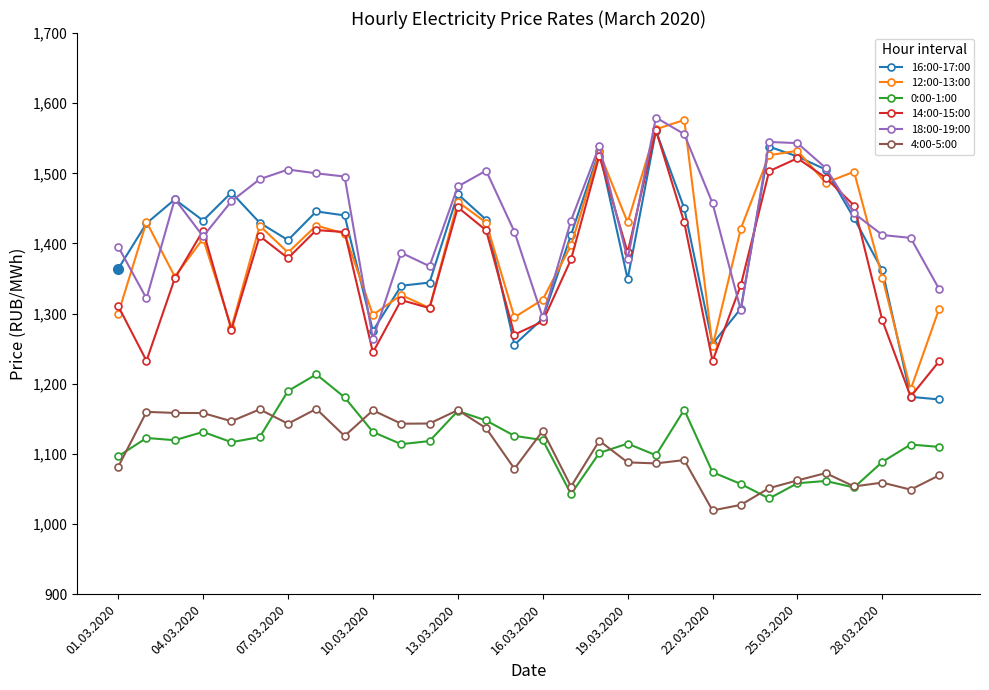

What is the smallest value displayed?

1019.3